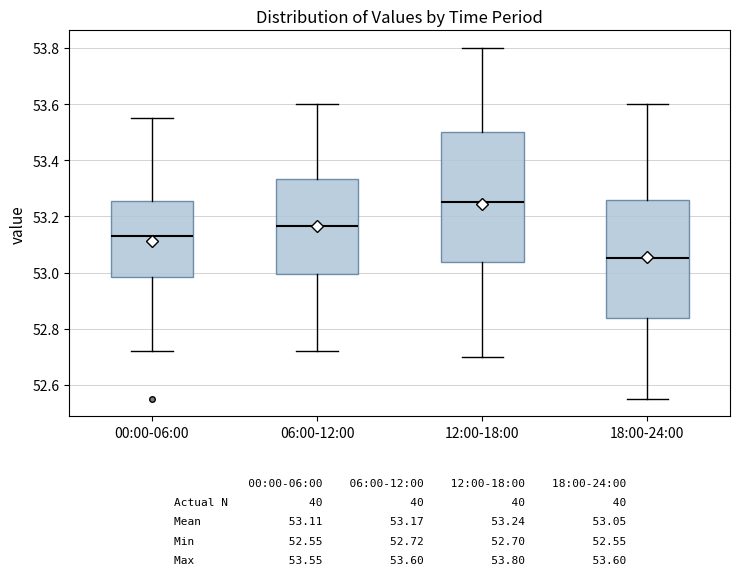

Which box has the highest median line?

12:00-18:00